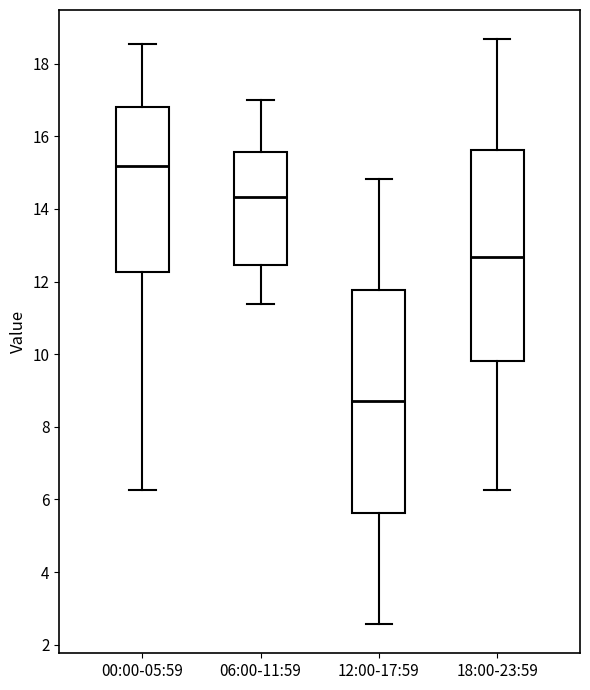

Which box's median line is the highest?

00:00-05:59